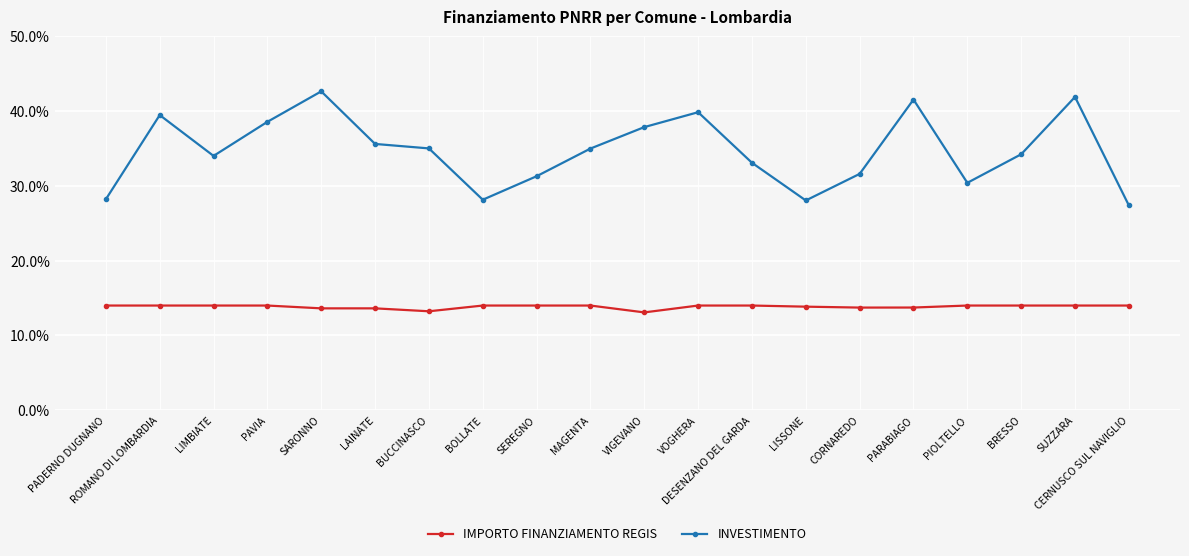

Is this an area chart (filled region under the line)?

No